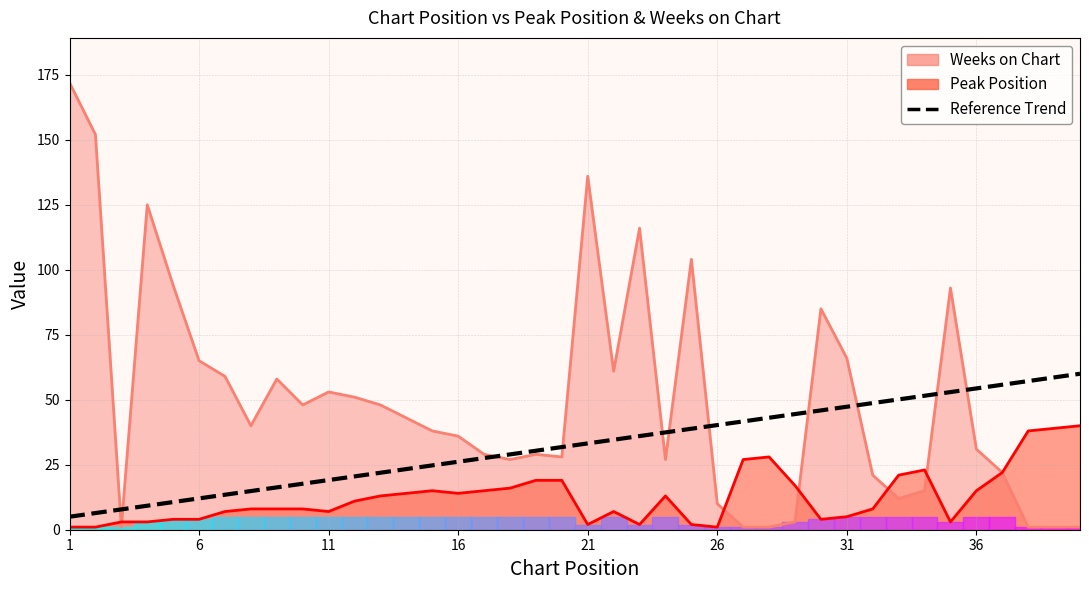

What is the difference between the maximum and minimum values?

55.0